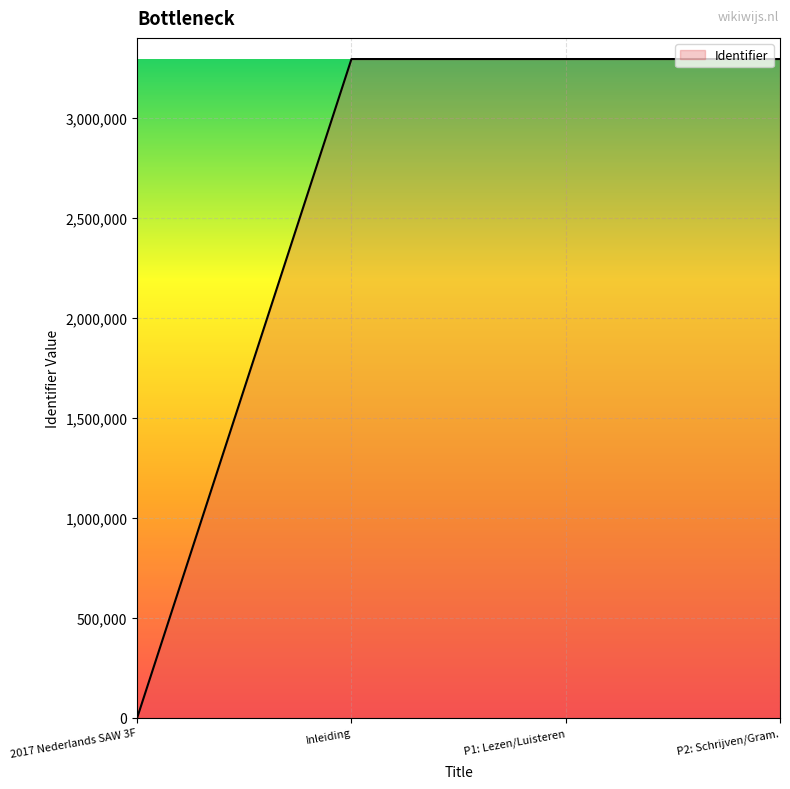

What is the change in value from 2017 Nederlands SAW 3F to P2: Schrijven/Gram.?

+3294276